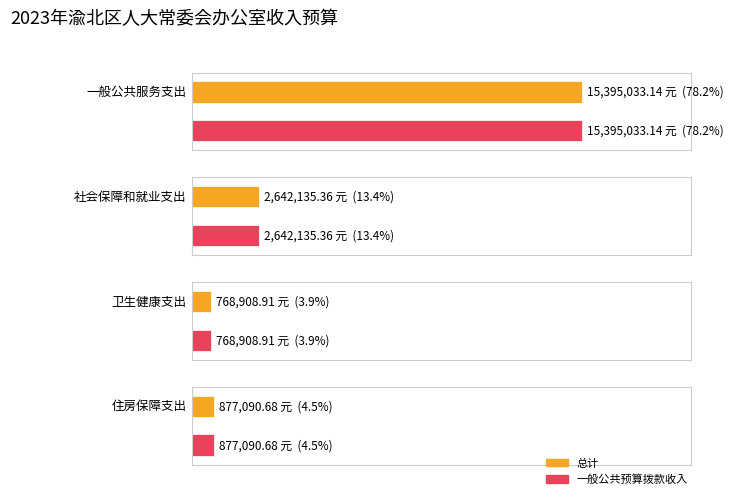

What is the difference between the maximum and second lowest values in the 总计 series?

14517942.5